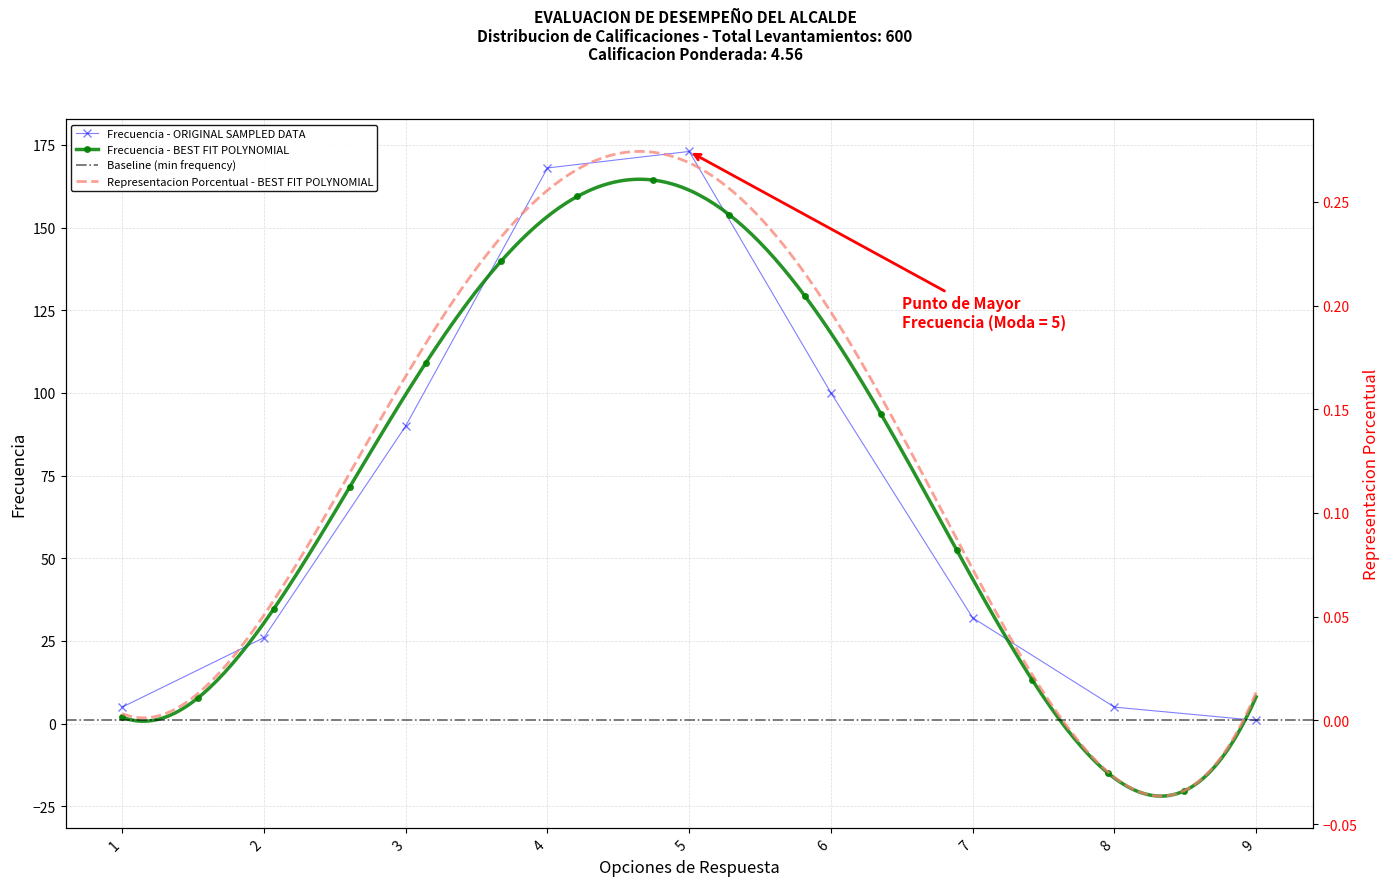

At which category does the chart reach its minimum across all series?

9